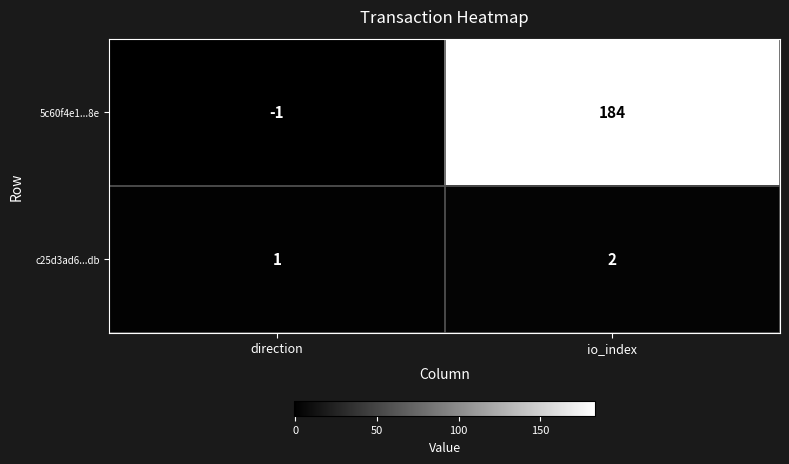

What is the average value of the 5c60f4e1...8e series?

92